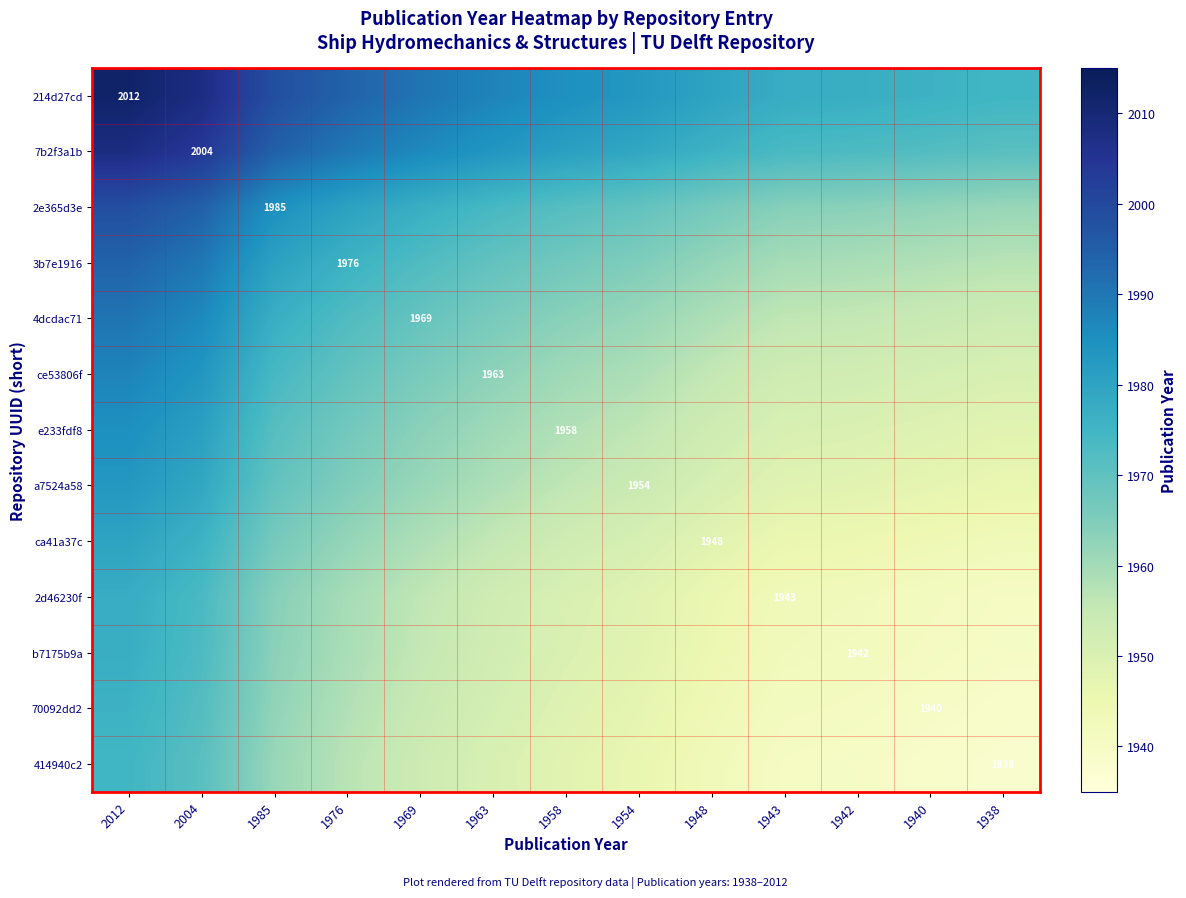

Which label corresponds to the smallest value in the chart?

1938